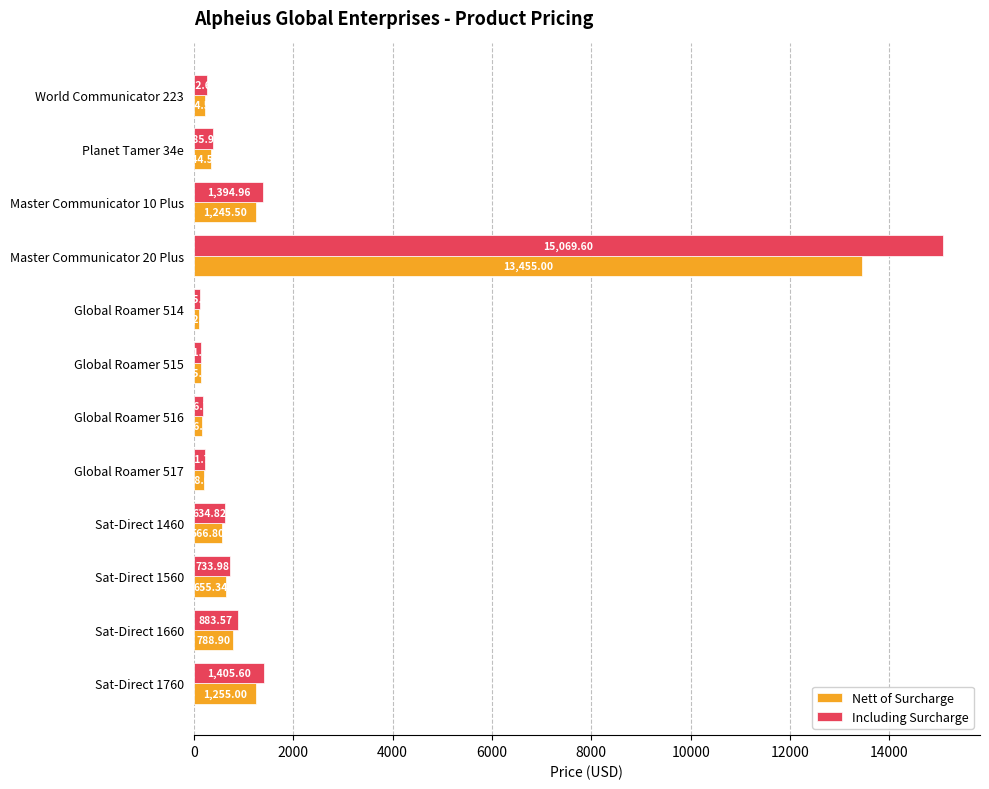

How many data points in Including Surcharge are above 634?

6